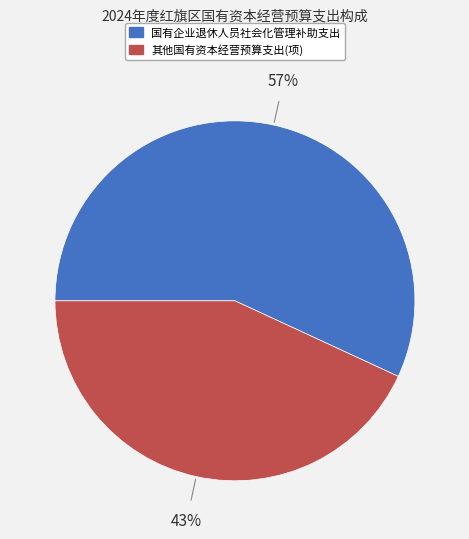

To the nearest percent, what is the difference between the largest and smallest slice percentages?

14%